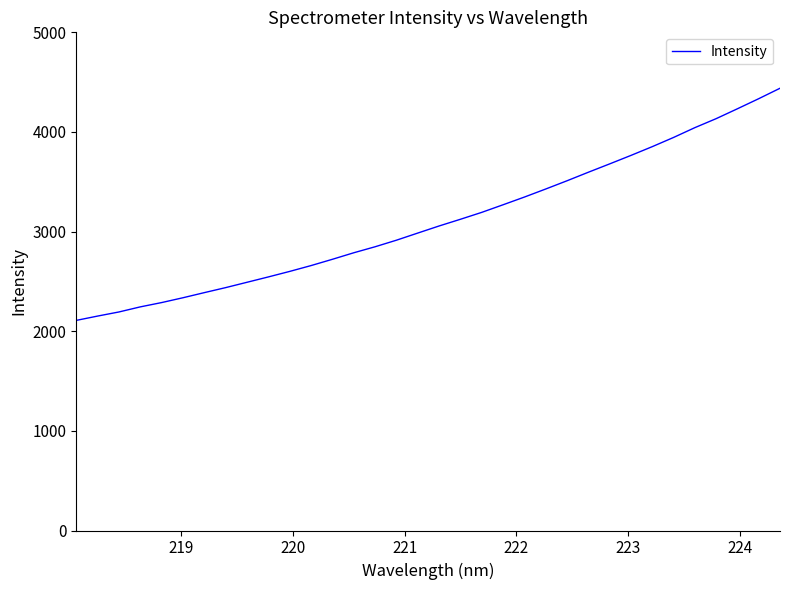

Is this an area chart (filled region under the line)?

No